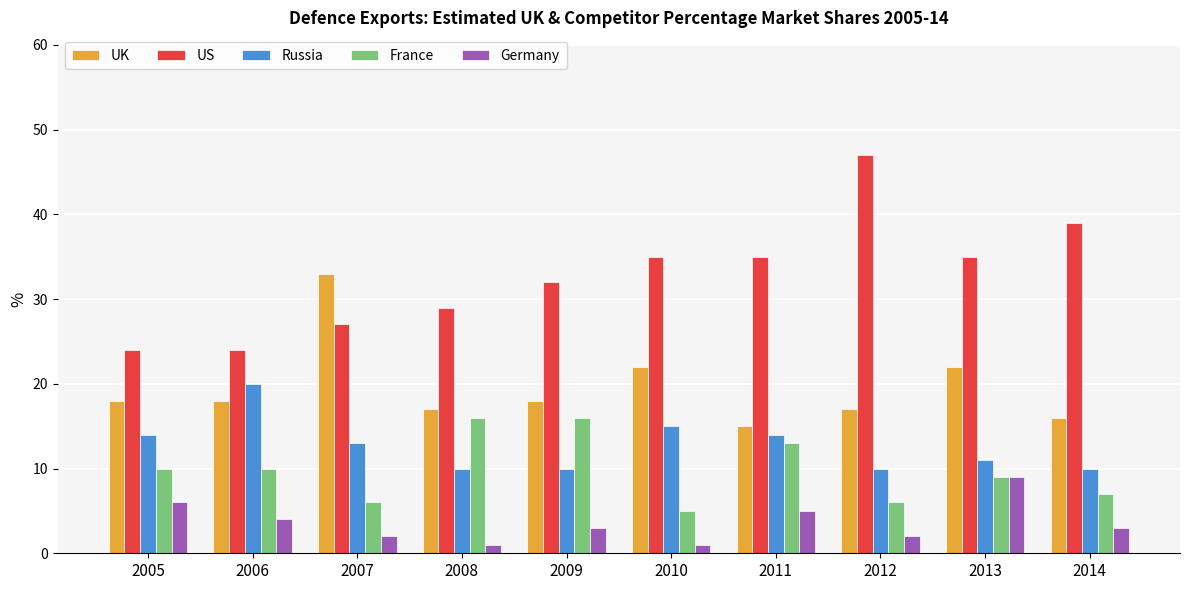

Reading left to right, extract all data points from this chart.

UK: 2005=18	2006=18	2007=33	2008=17	2009=18	2010=22	2011=15	2012=17	2013=22	2014=16
US: 2005=24	2006=24	2007=27	2008=29	2009=32	2010=35	2011=35	2012=47	2013=35	2014=39
Russia: 2005=14	2006=20	2007=13	2008=10	2009=10	2010=15	2011=14	2012=10	2013=11	2014=10
France: 2005=10	2006=10	2007=6	2008=16	2009=16	2010=5	2011=13	2012=6	2013=9	2014=7
Germany: 2005=6	2006=4	2007=2	2008=1	2009=3	2010=1	2011=5	2012=2	2013=9	2014=3